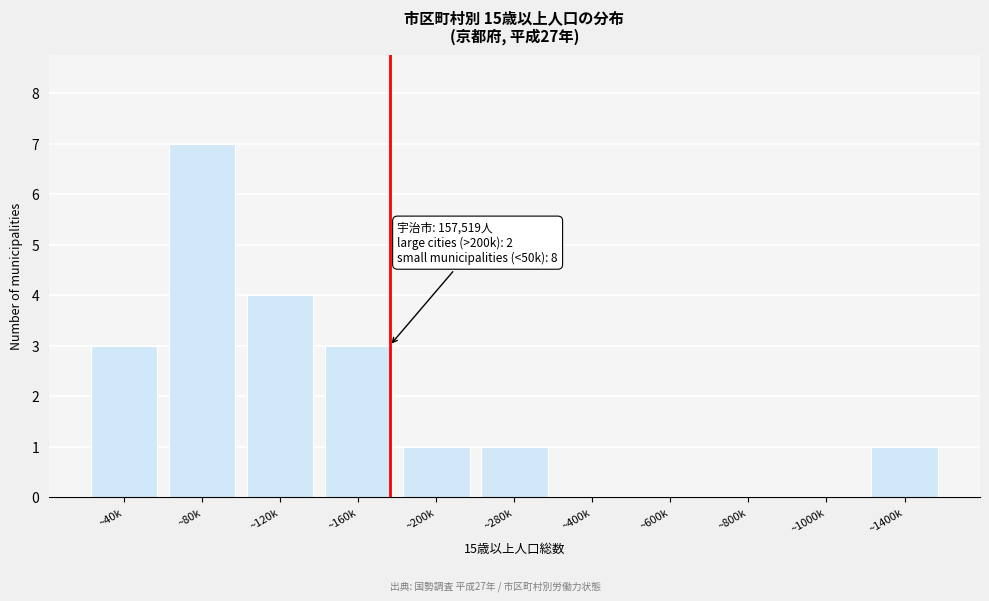

Reading left to right, extract all data points from this chart.

~40k=3	~80k=7	~120k=4	~160k=3	~200k=1	~280k=1	~400k=0	~600k=0	~800k=0	~1000k=0	~1400k=1